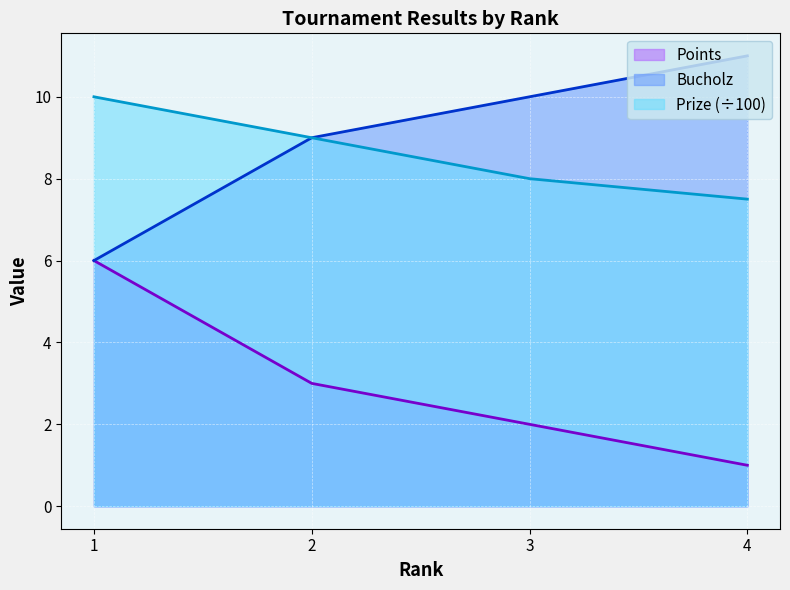

Between 1 and 2, which series saw the biggest shift?

Points